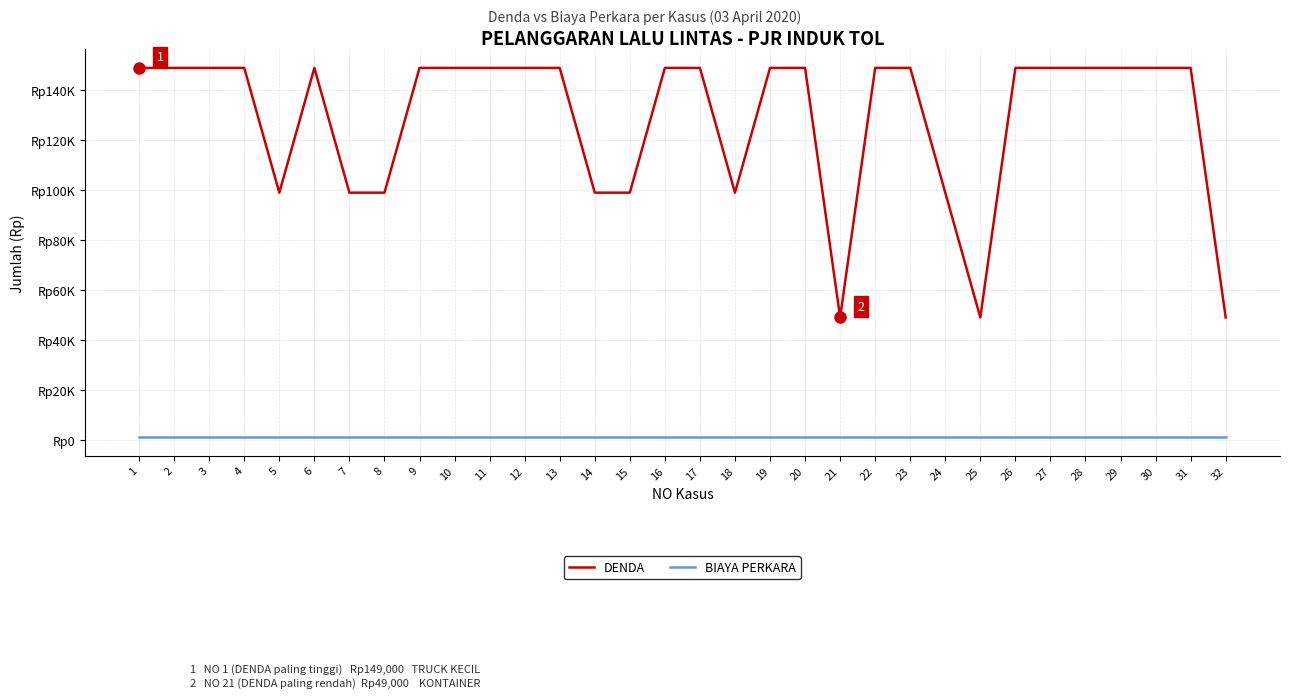

True or false: BIAYA PERKARA and DENDA cross at least once.

False